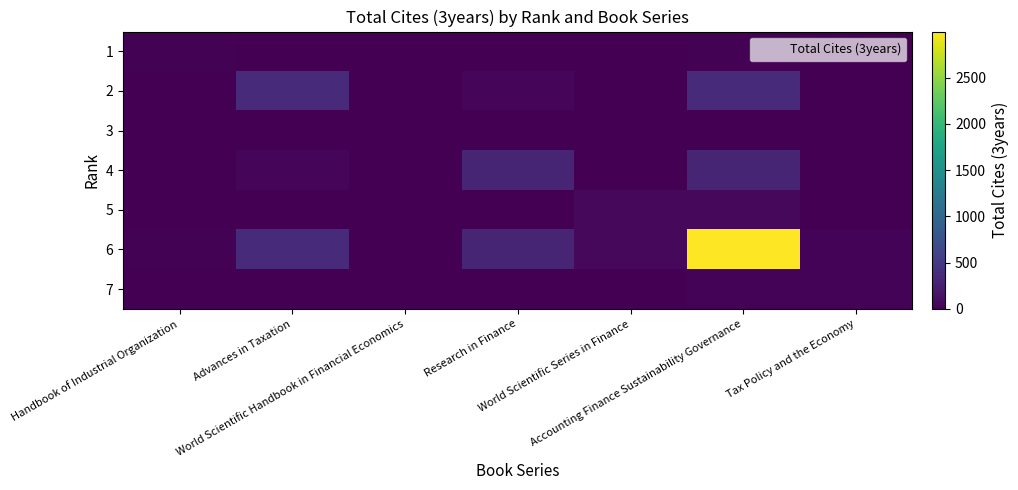

How many series are shown in this chart?

7